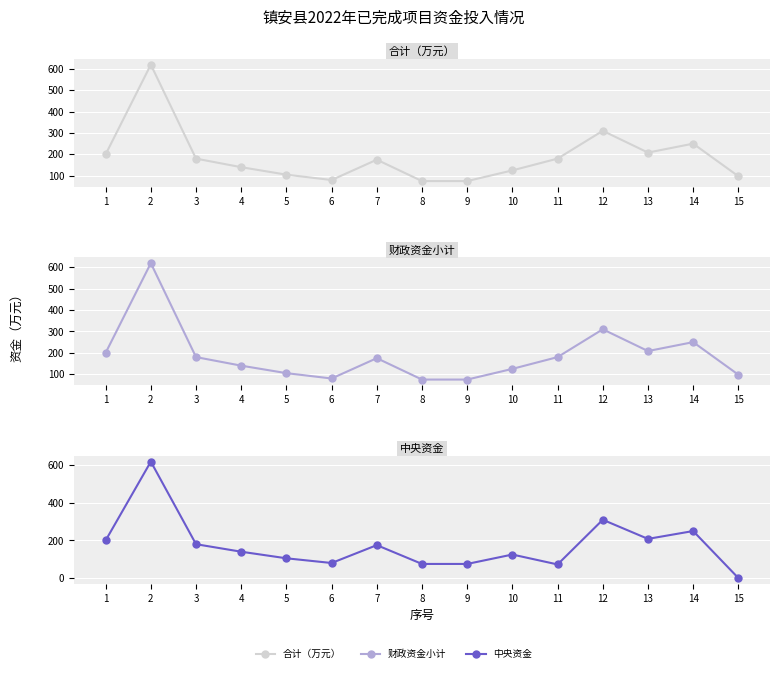

At 4, list the series in order from largest to smallest.

合计（万元）, 财政资金小计, 中央资金